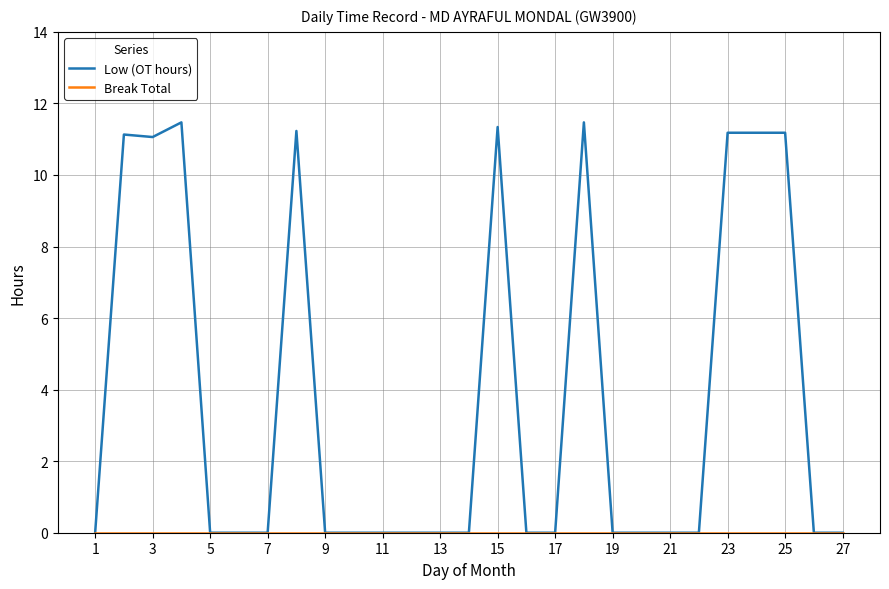

Which series has the largest total across all categories?

Low (OT hours)